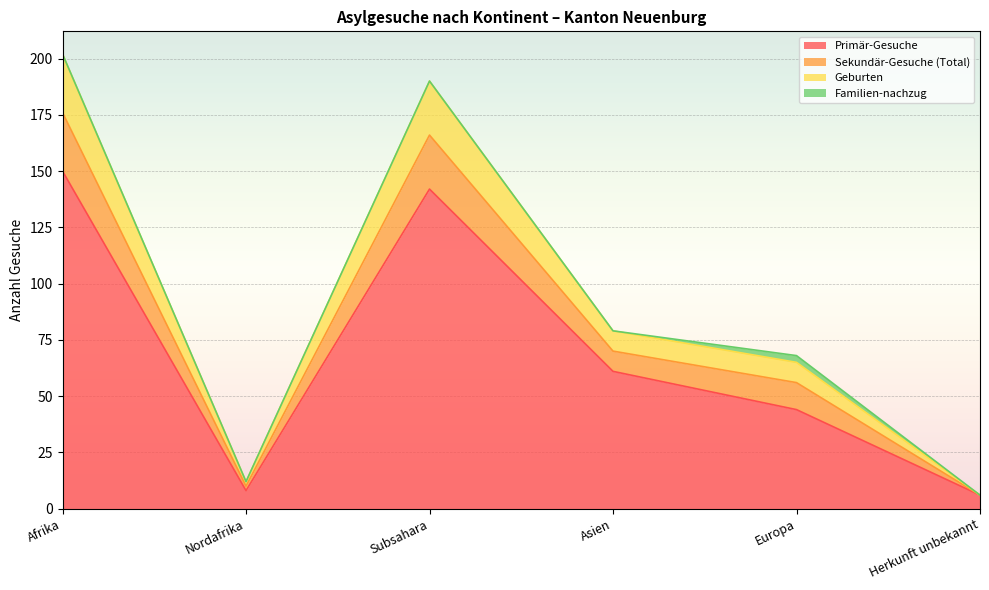

How many lines are shown in the chart?

4